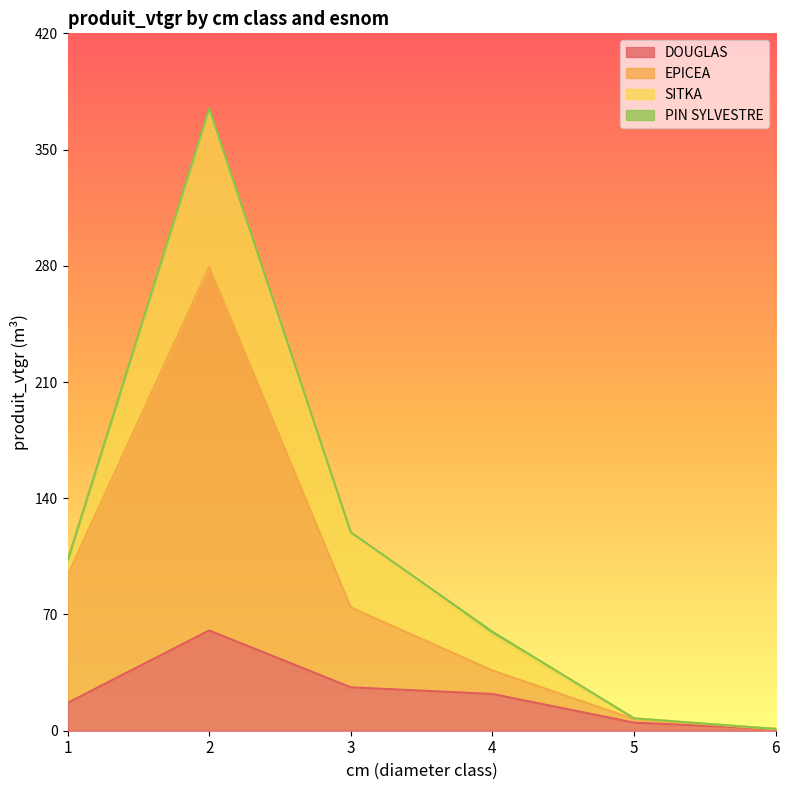

True or false: EPICEA and DOUGLAS cross at least once.

False